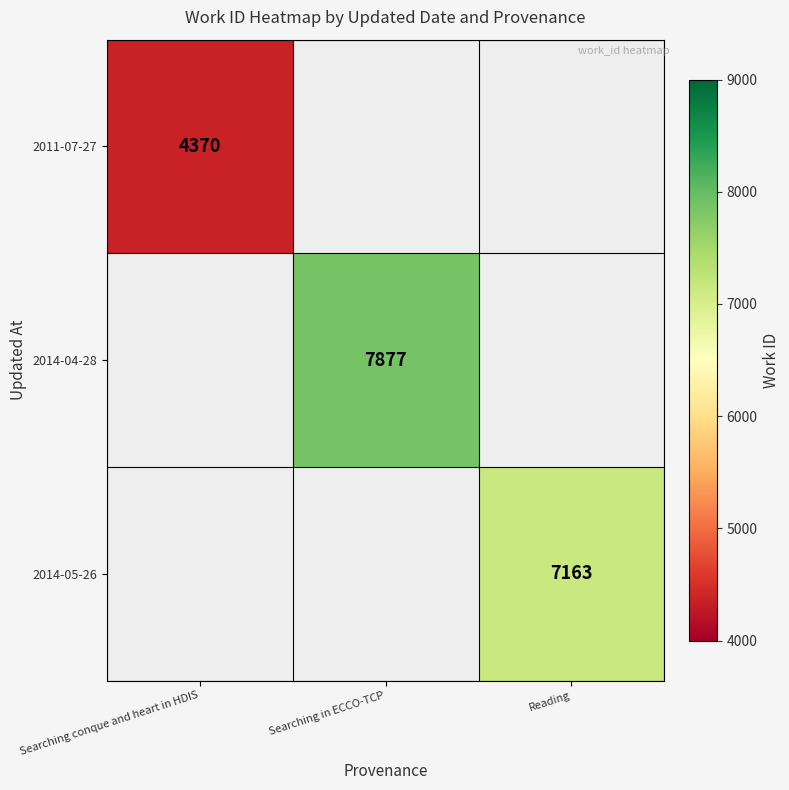

The 2011-07-27 series shows 7638 at Searching conque and heart in HDIS. True or false?

False